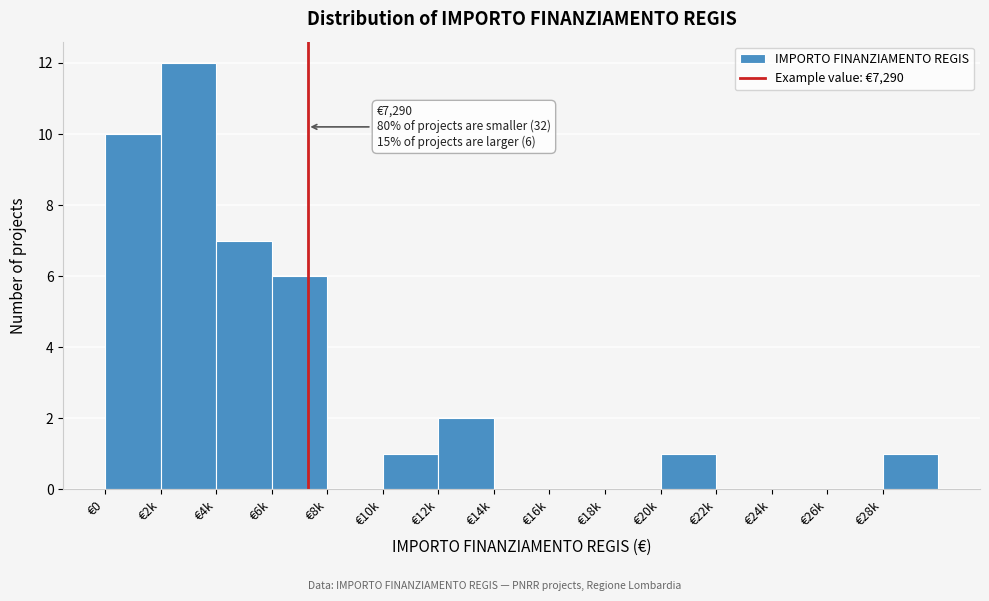

Reading left to right, extract all data points from this chart.

€0=10	€2k=12	€4k=7	€6k=6	€8k=0	€10k=1	€12k=2	€14k=0	€16k=0	€18k=0	€20k=1	€22k=0	€24k=0	€26k=0	€28k=1